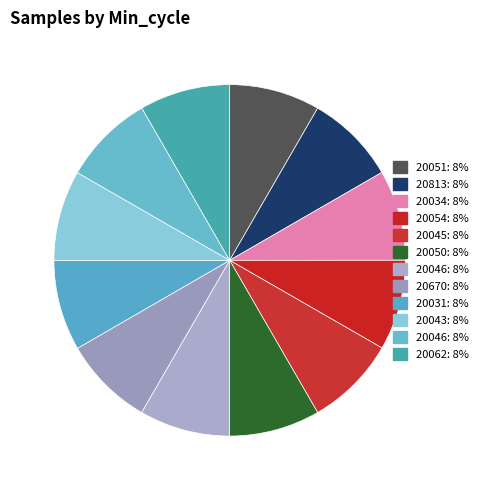

How many slices are in this pie chart?

12